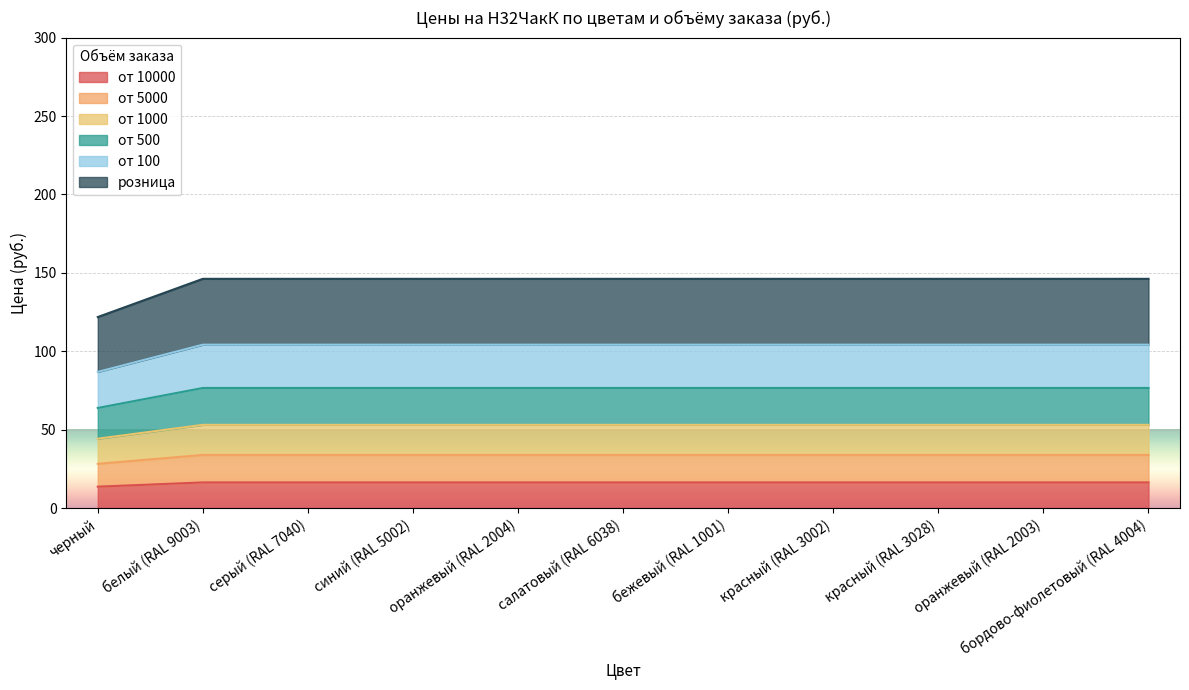

What is the total value across all series at белый (RAL 9003)?

146.2